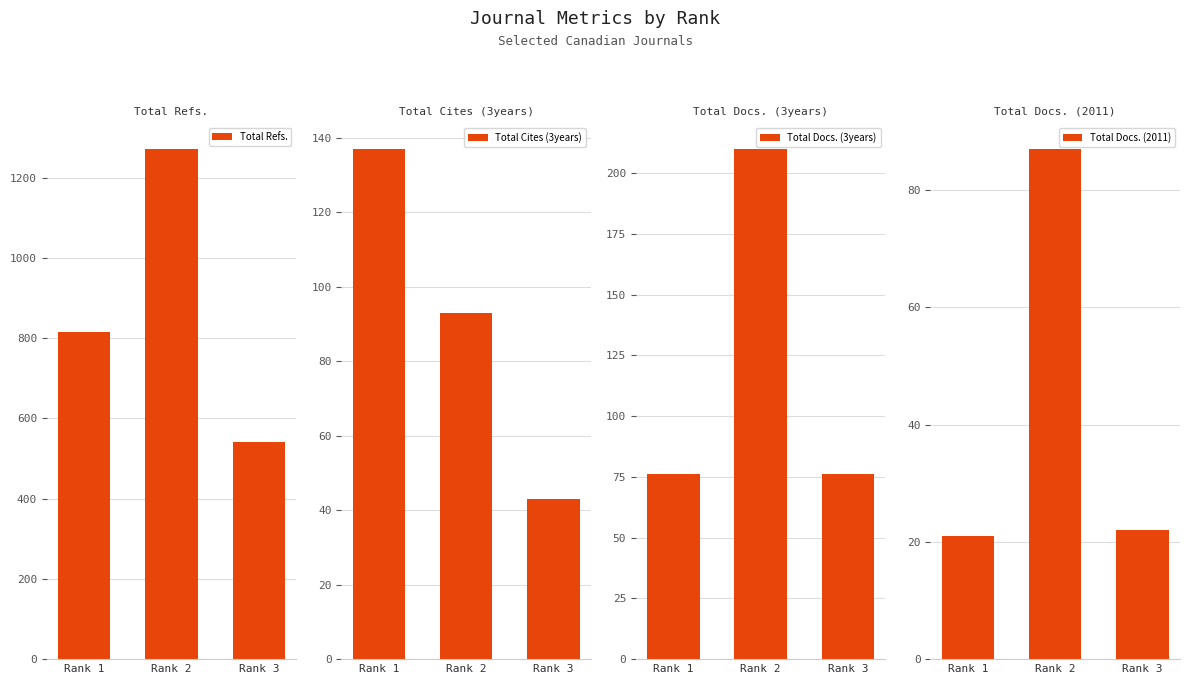

What are all the series names shown in the legend?

Total Refs., Total Cites (3years), Total Docs. (3years), Total Docs. (2011)